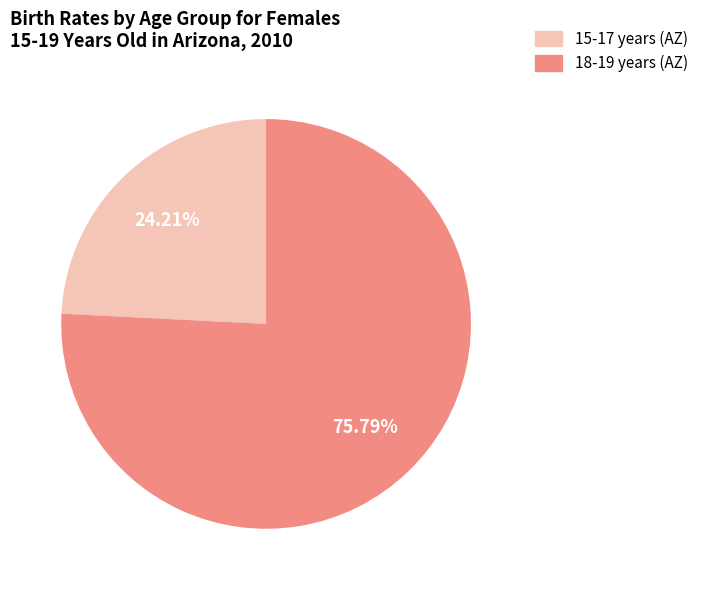

Is there a majority slice in this chart?

Yes